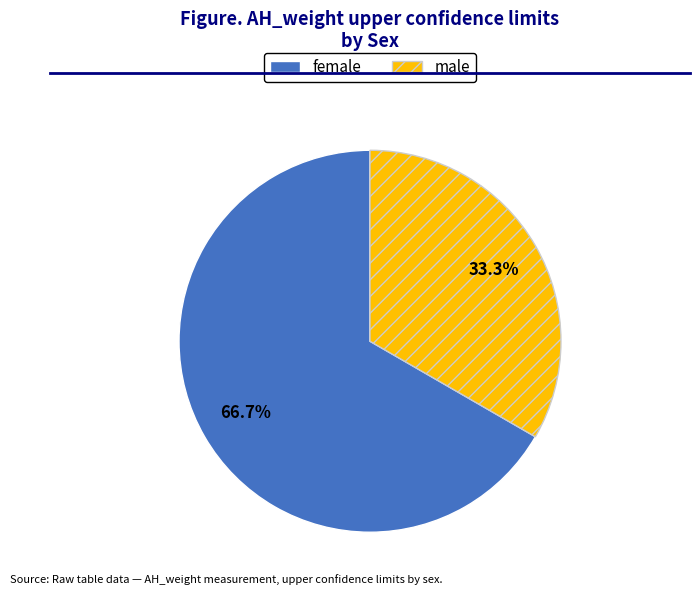

Which slice is the largest?

female